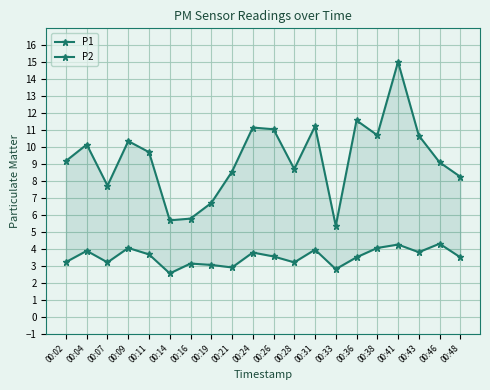

What is the difference between the highest and lowest values at 00:38?

6.6